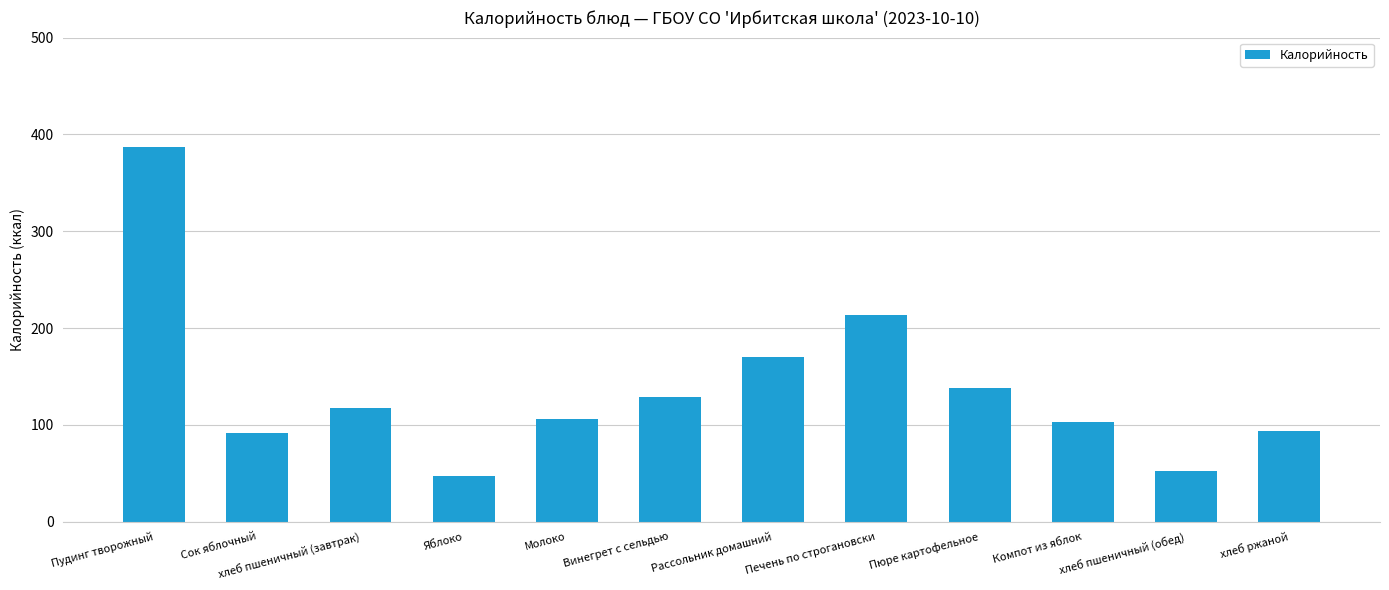

What is the sum of all values?

1648